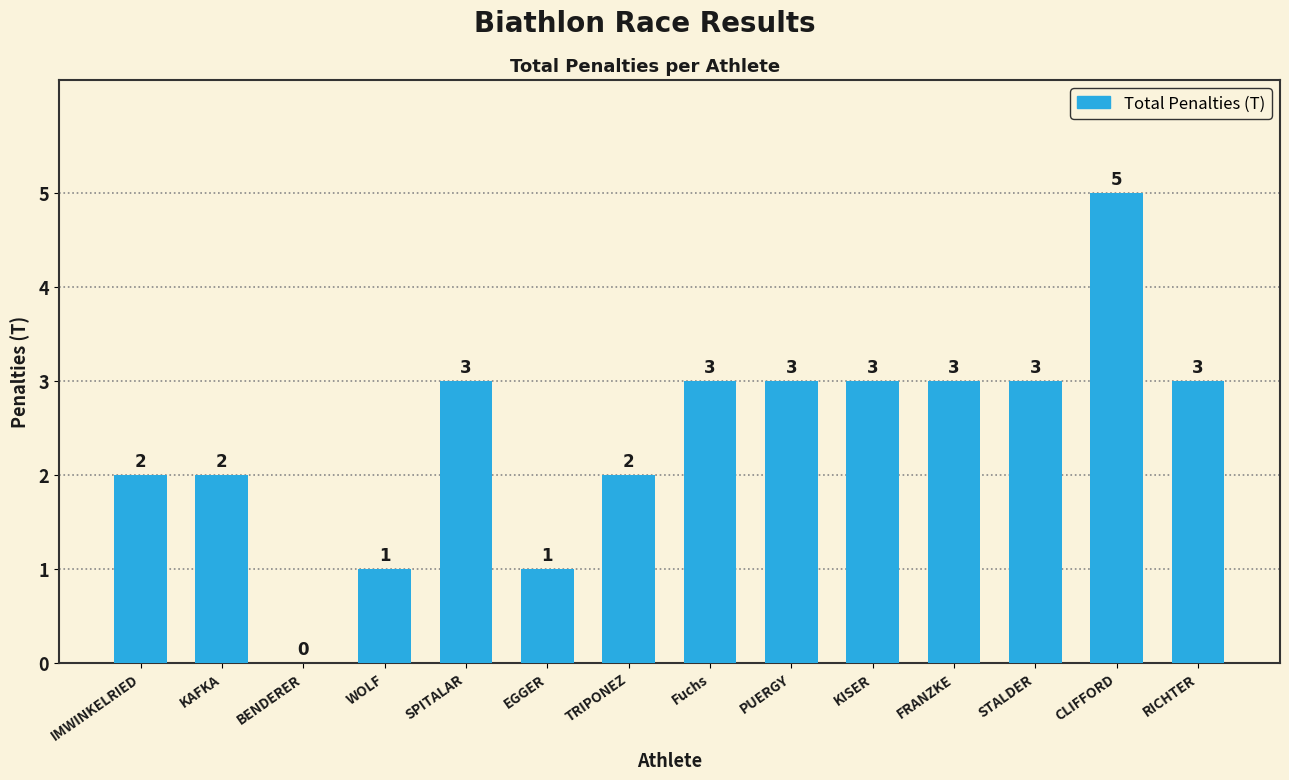

Count the number of data series in this chart.

1